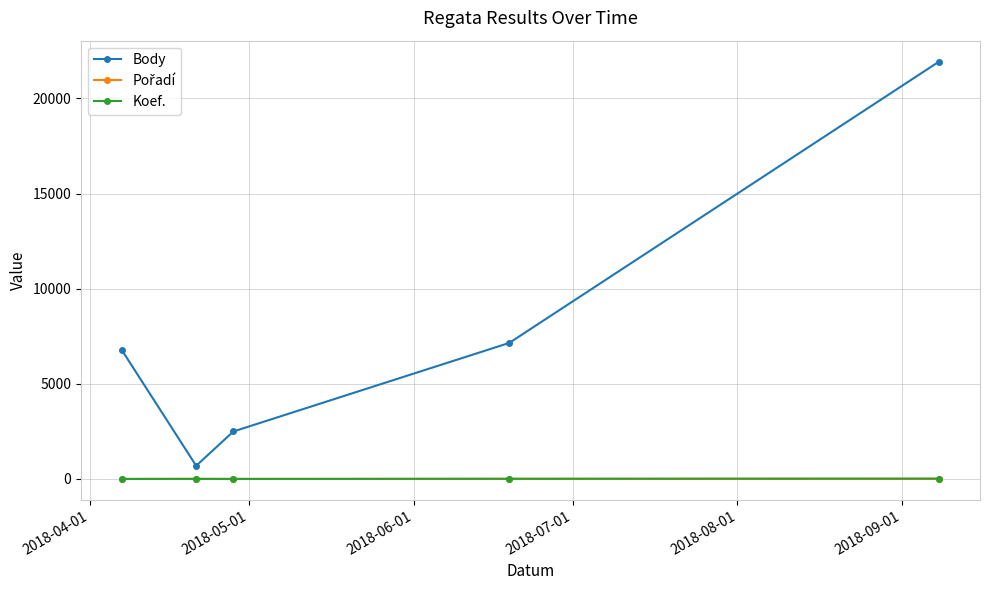

What is the lowest value of the Body series?

694